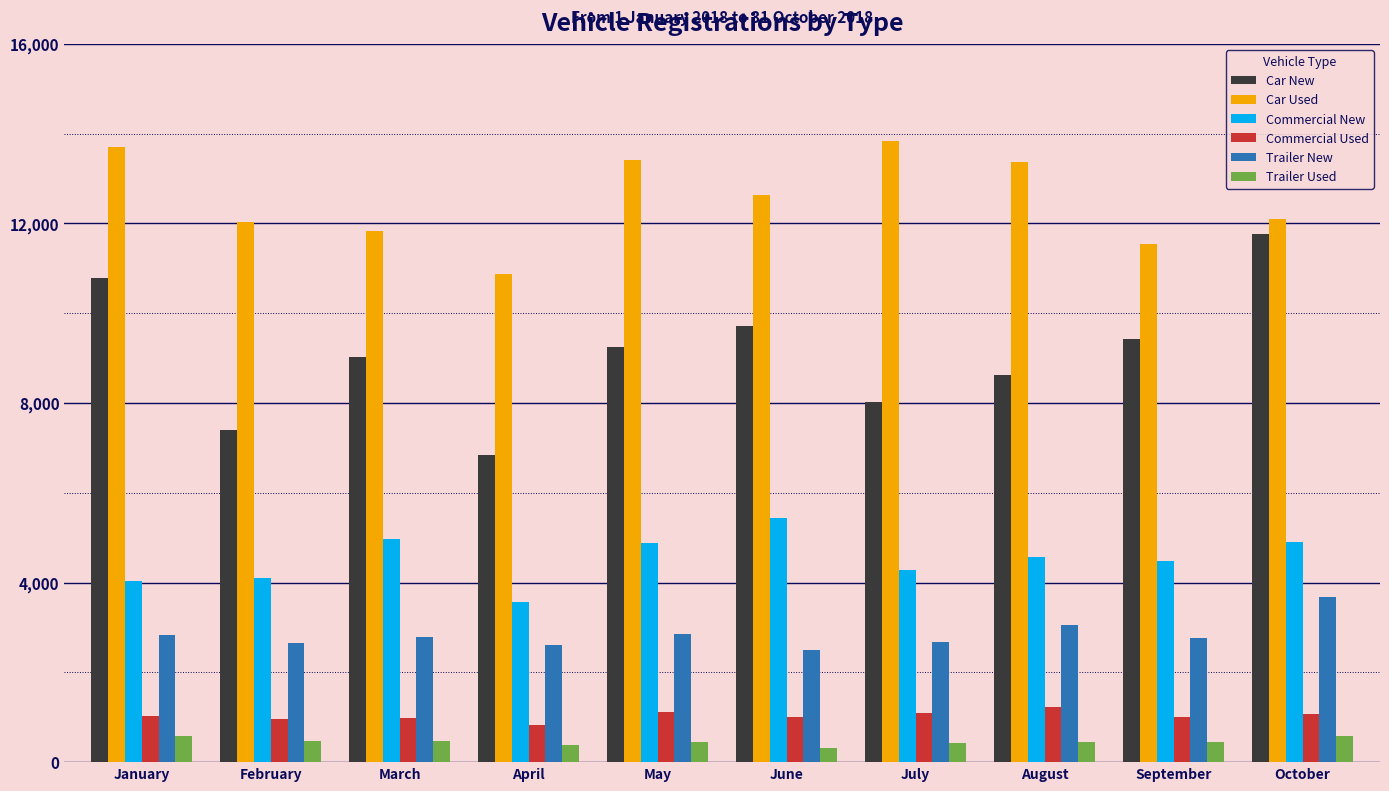

What is the approximate value of Trailer Used at September, to the nearest 50?

450